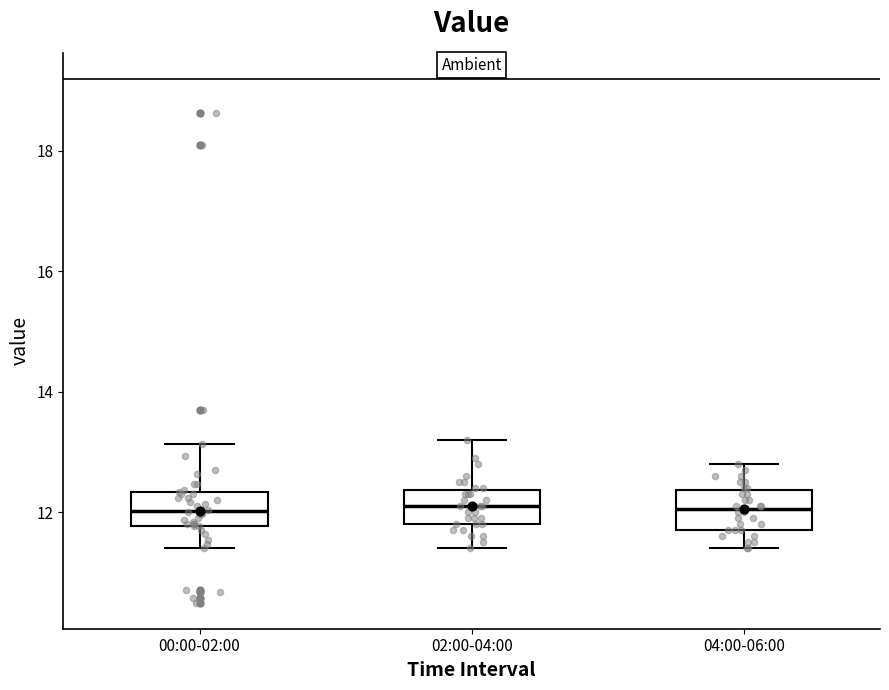

Reading left to right, read every box against the y-axis: the position of its median line, the range the box covers, and the ends of its whiskers. The values are not printed on the chart, so give them approximately, as read against the axis.

00:00-02:00: median 12.0, box 11.8 to 12.4, whiskers 11.4 to 13.2
02:00-04:00: median 12.2, box 11.8 to 12.4, whiskers 11.4 to 13.2
04:00-06:00: median 12.0, box 11.8 to 12.4, whiskers 11.4 to 12.8